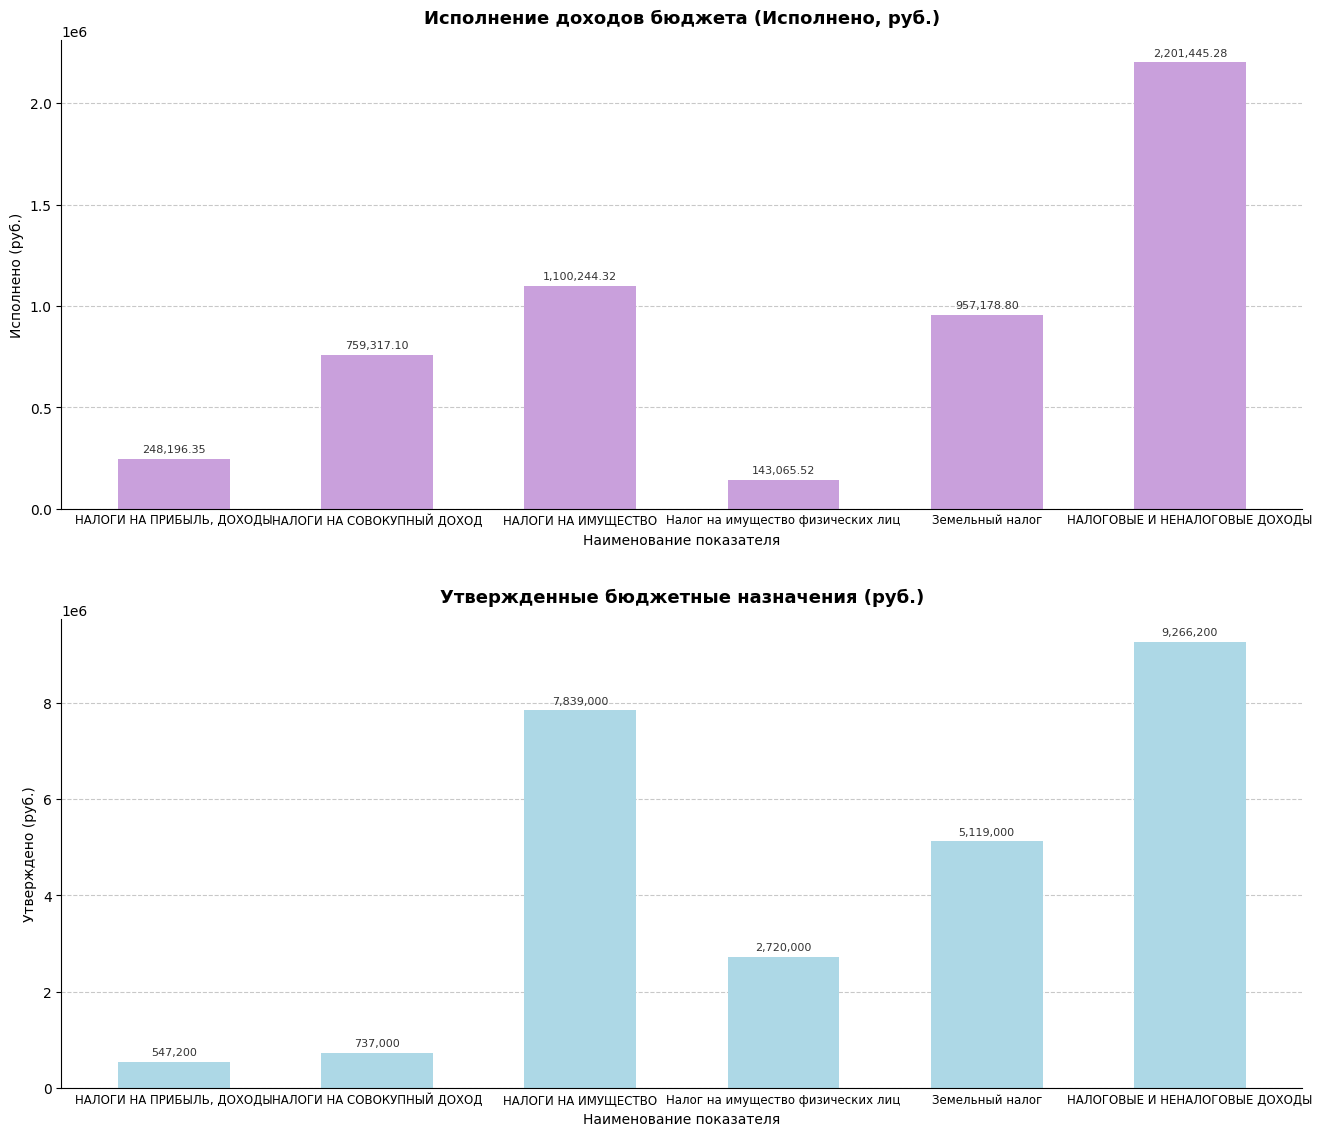

What is the sum of all Утверждено values?

26228400.0